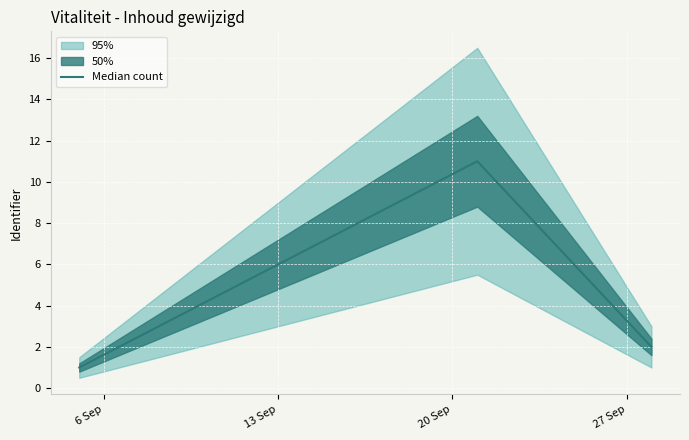

The value at 6 Sep is 1. True or false?

True